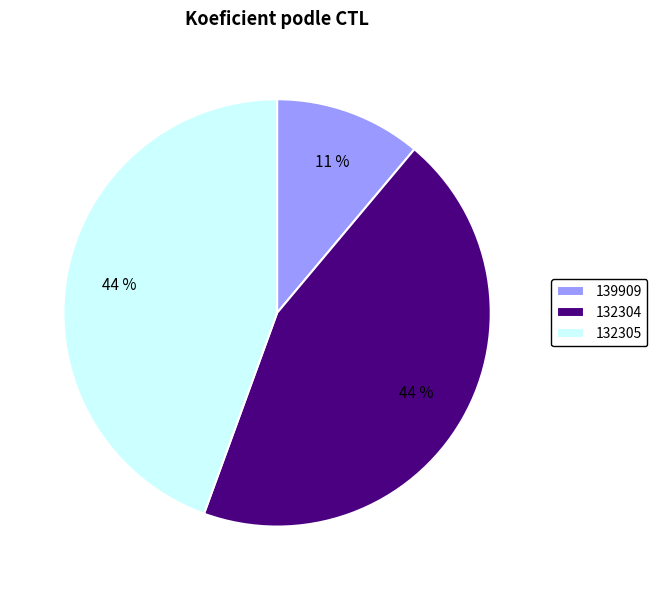

Does 132305 account for over 50% of the chart?

No